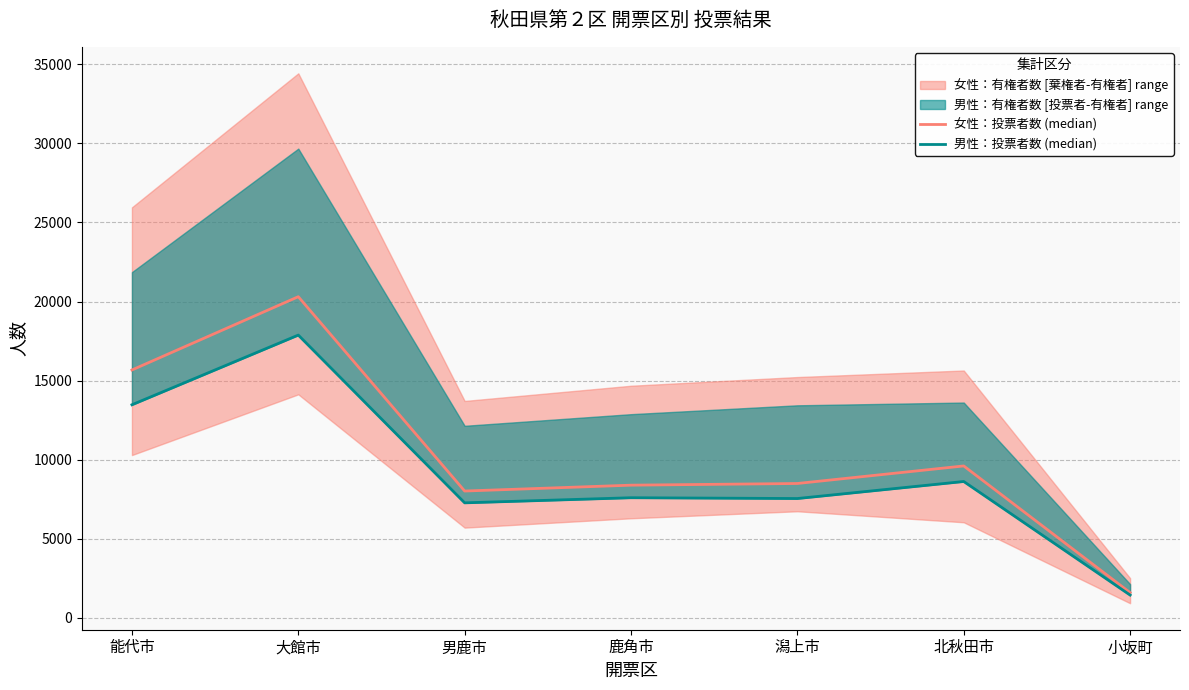

How many values in the 女性：投票者数 (median) series exceed 8490?

3